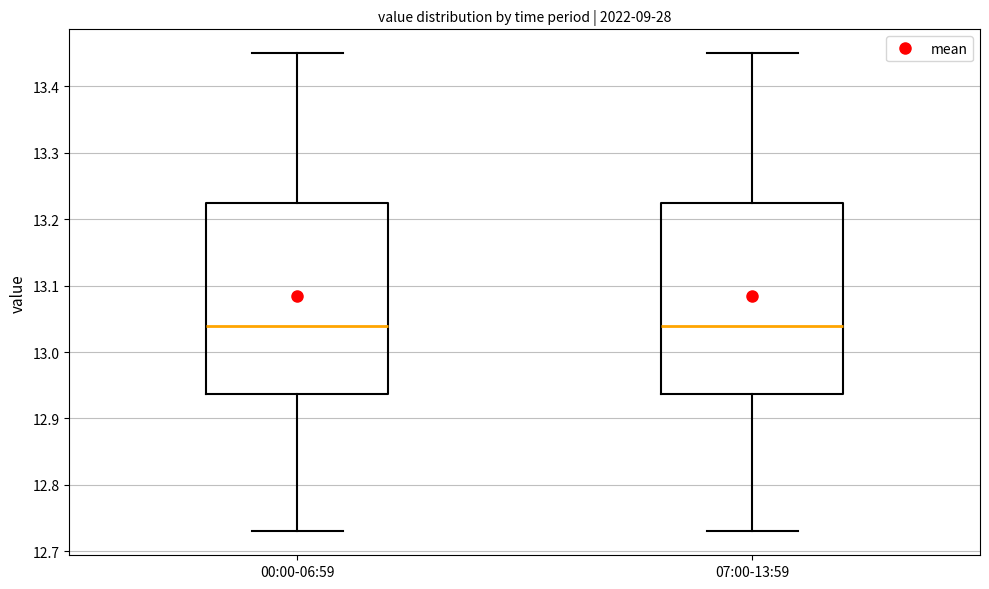

Reading left to right, transcribe this box plot: for each box, give where its median line is, the range the box spans, and where its two whiskers end, as read against the y-axis. The values are not printed on the chart, so give them approximately, as read against the axis.

00:00-06:59: median 13.04, box 12.94 to 13.23, whiskers 12.73 to 13.45
07:00-13:59: median 13.04, box 12.94 to 13.23, whiskers 12.73 to 13.45